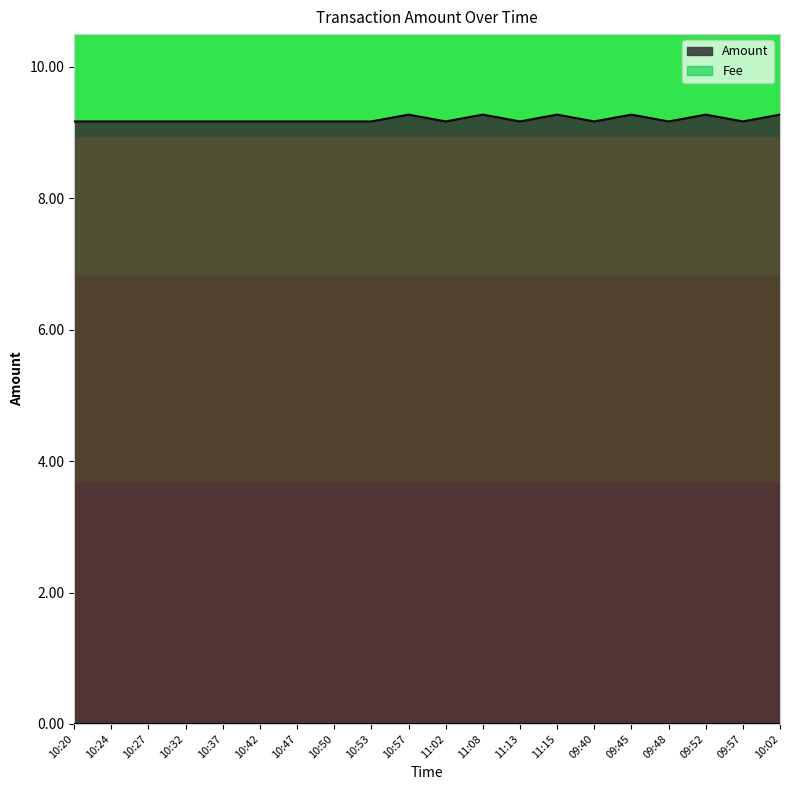

What is the difference between the second highest and minimum values?

0.1